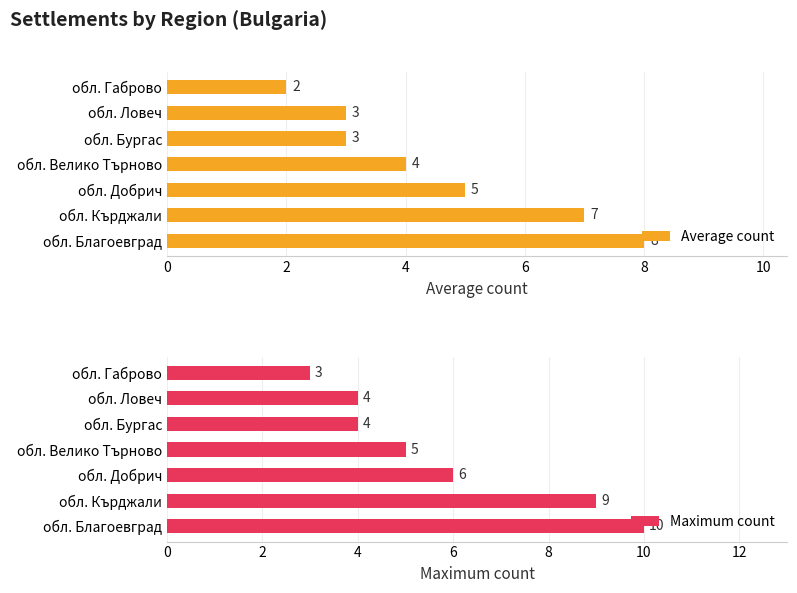

Reading right to left, transcribe all the data shown in this chart.

Average count: 2	3	3	4	5	7	8
Maximum count: 3	4	4	5	6	9	10